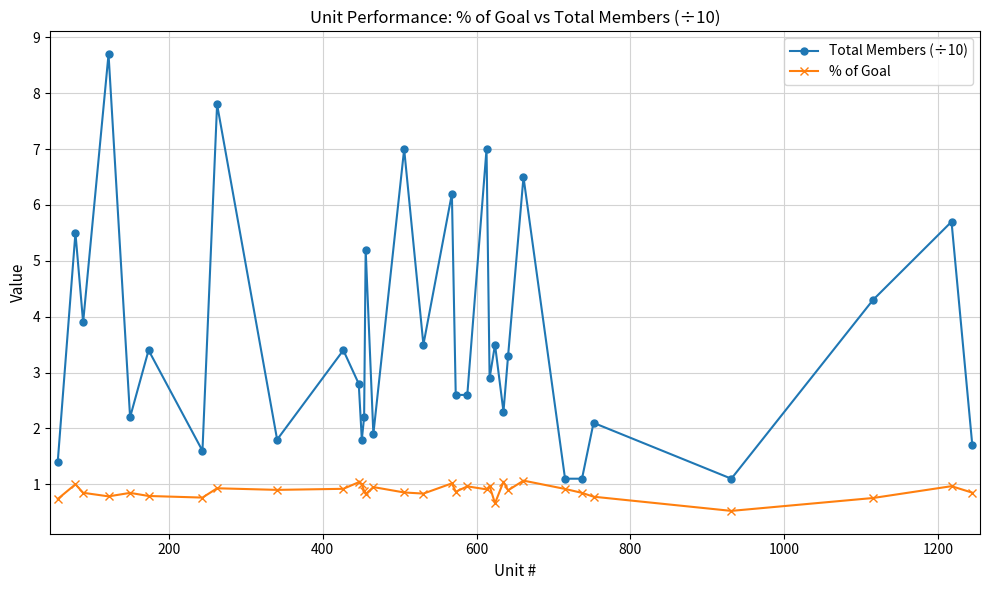

List the series in order of their peak value, highest first.

Total Members (÷10), % of Goal